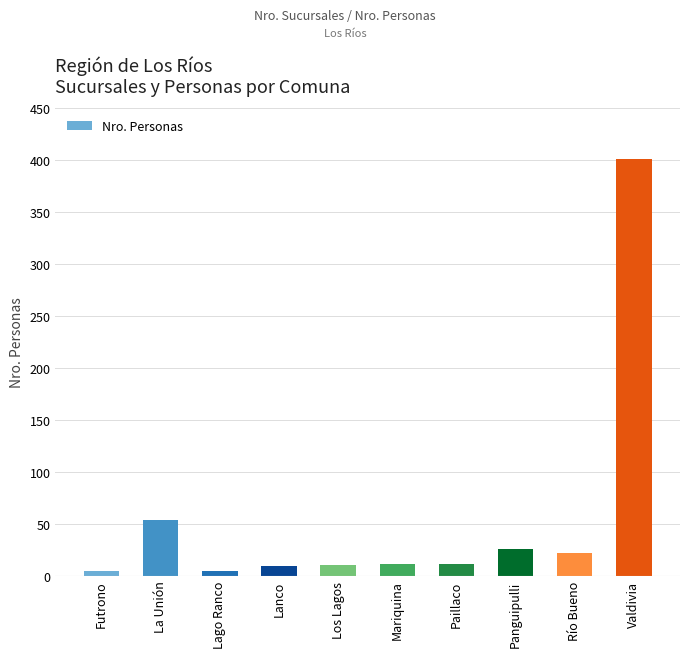

Are the bars horizontal?

No